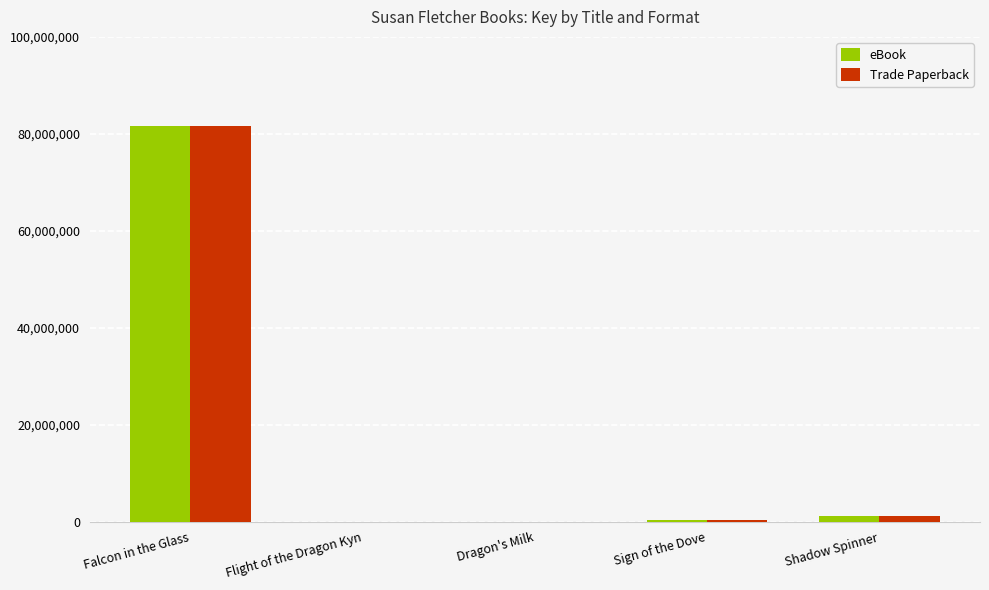

How many groups of bars are there?

5